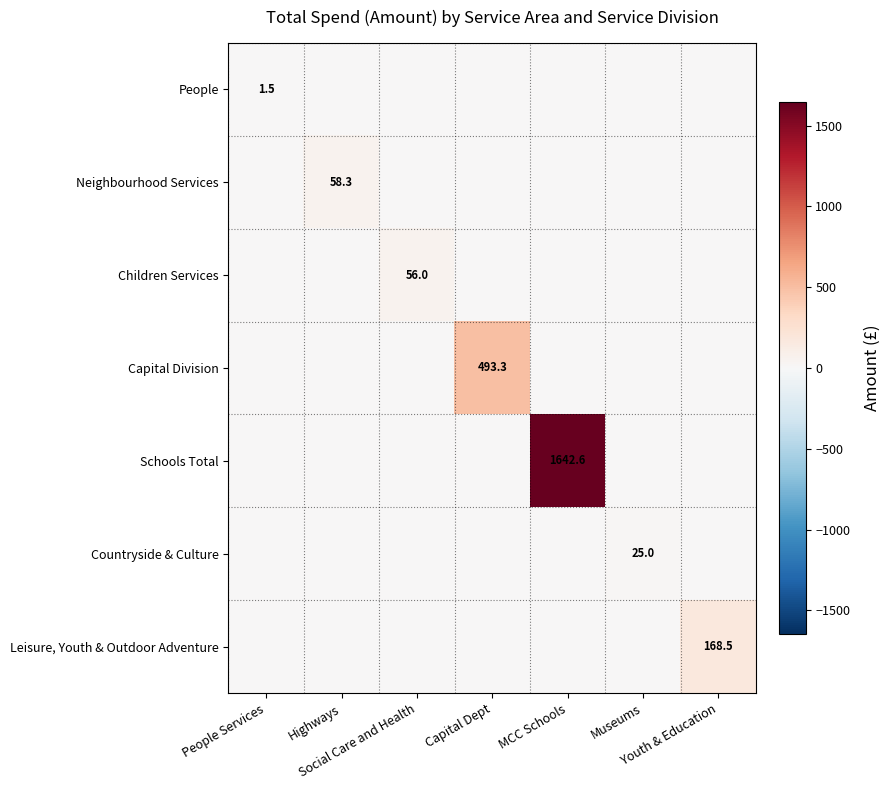

List the series in order of their peak value, lowest first.

People, Countryside & Culture, Children Services, Neighbourhood Services, Leisure, Youth & Outdoor Adventure, Capital Division, Schools Total